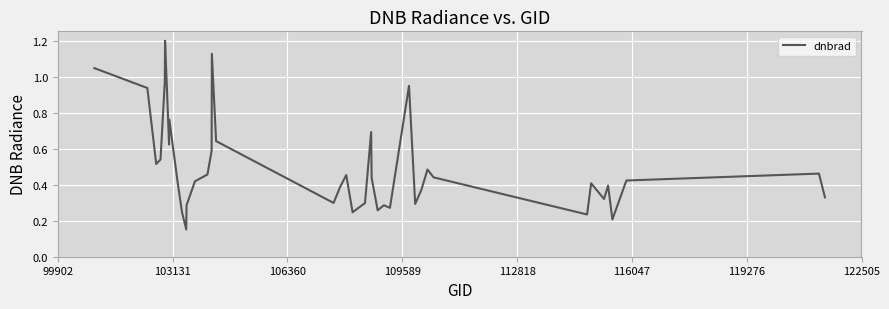

What is the maximum value shown in the chart?

1.2